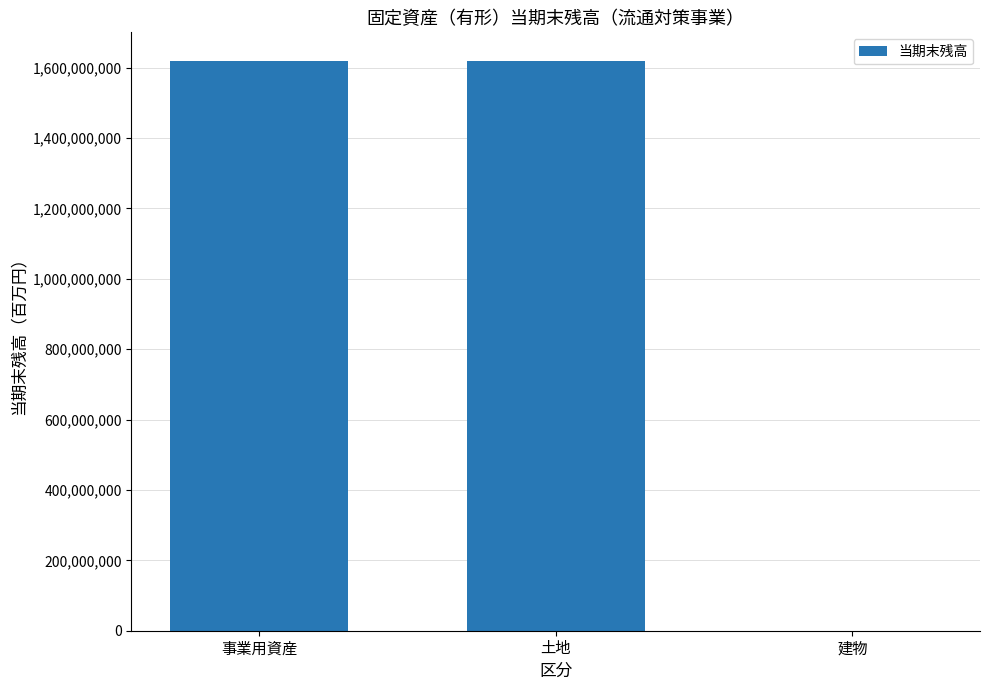

Does the chart contain stacked bars?

No